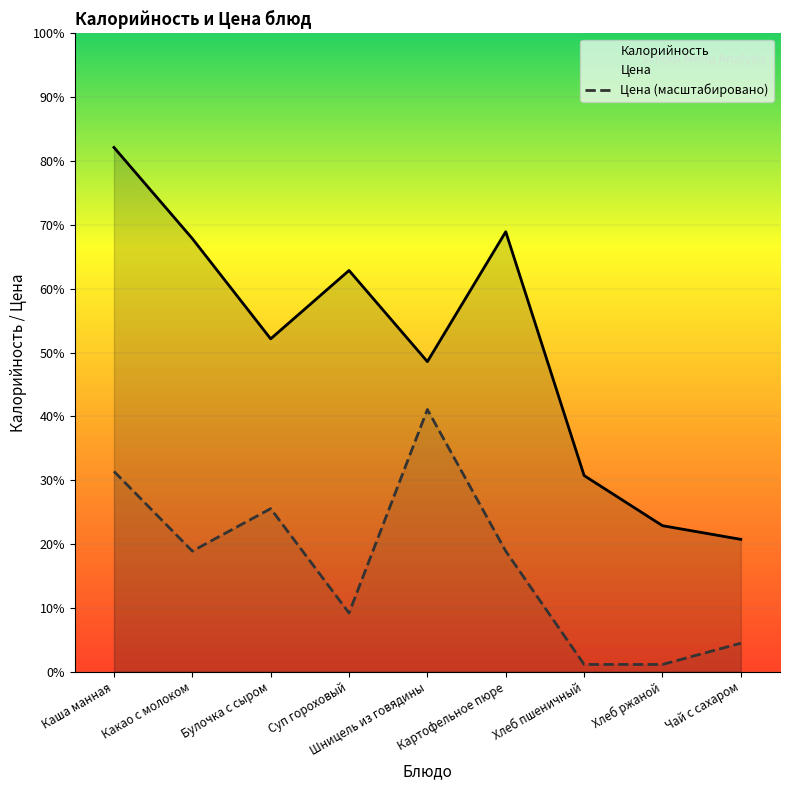

What is the total value across all series at Каша манная?

317.8